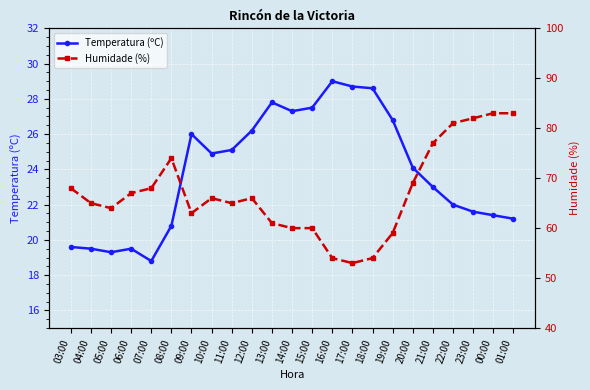

The Temperatura (ºC) series shows 26.0 at 09:00. True or false?

True